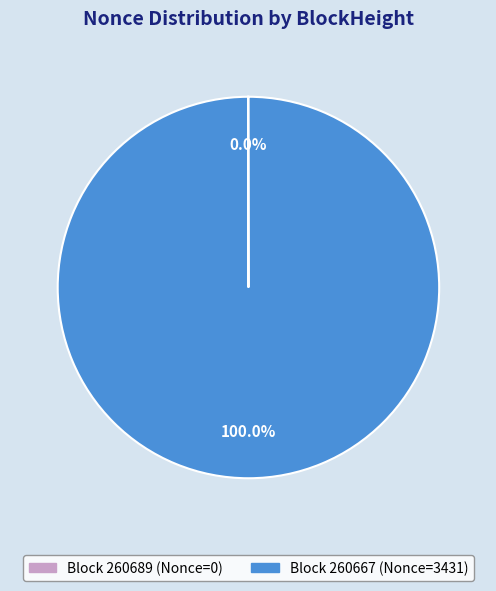

Is there any slice that represents more than half of the pie?

Yes